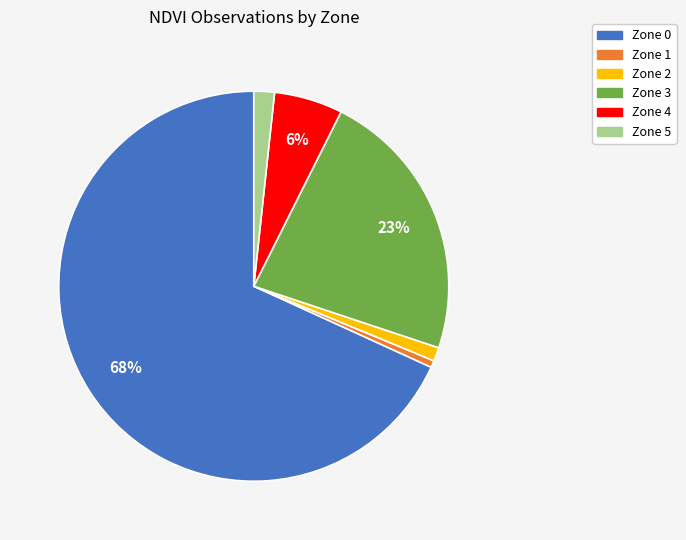

What is the majority slice?

Zone 0